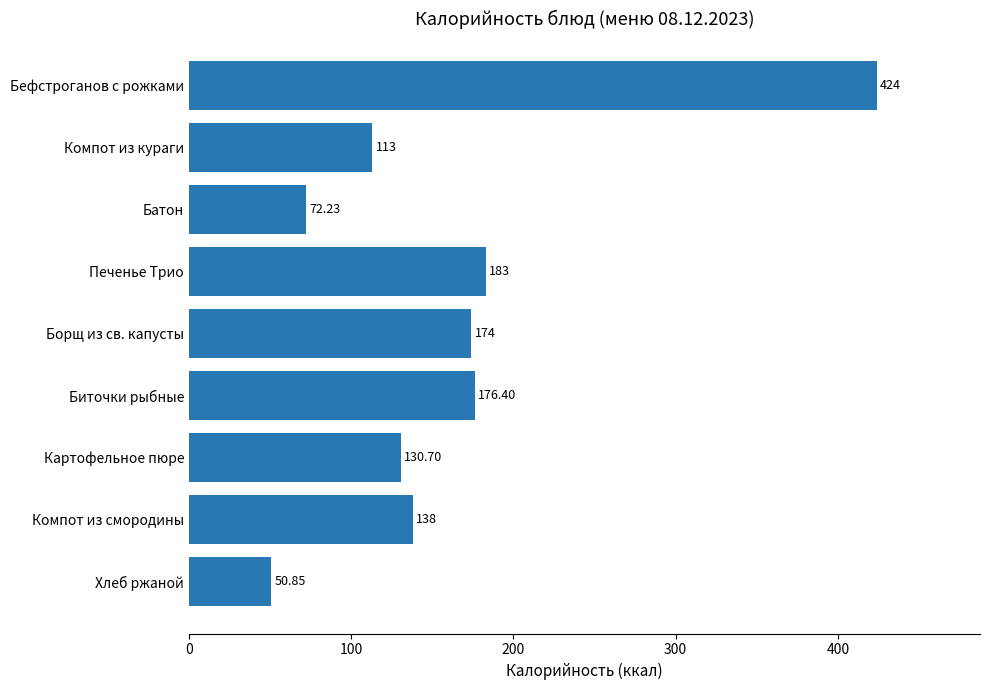

What is the ratio of the value at Компот из смородины to the value at Борщ из св. капусты?

0.8